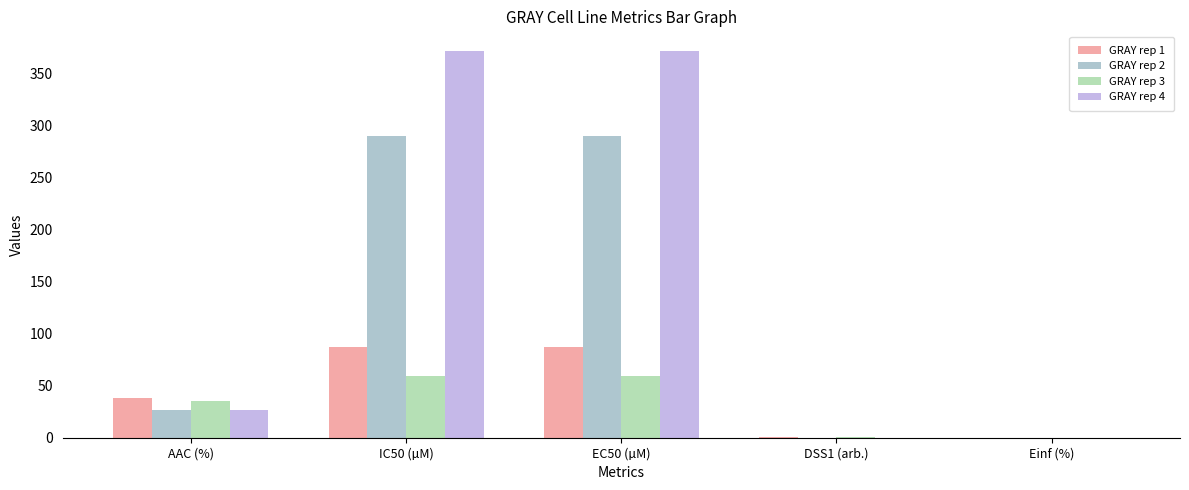

At how many categories does at least one series exceed 243?

2